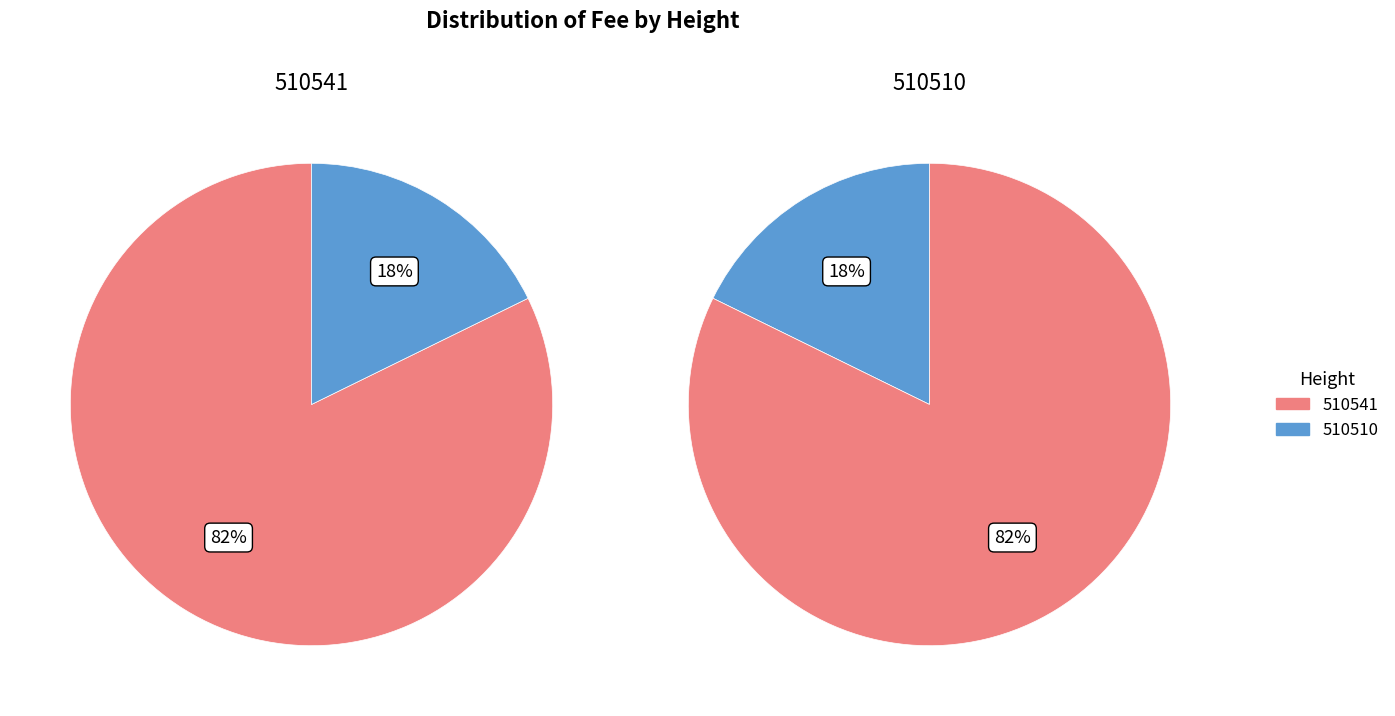

Rank the categories by value from lowest to highest.

510510, 510541